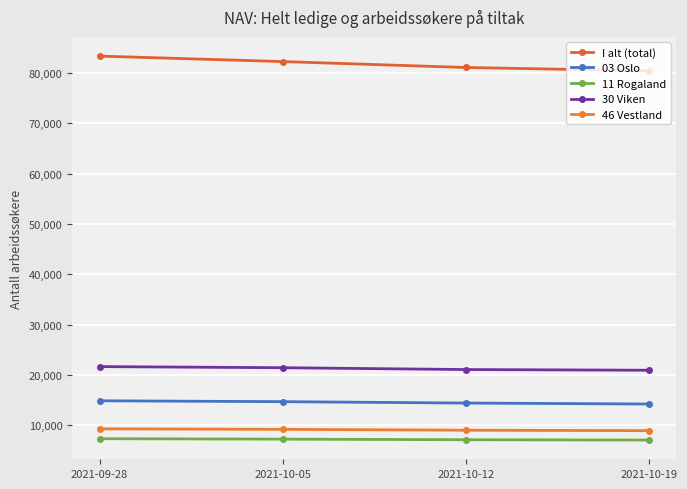

Does the chart display data point markers on the line(s)?

Yes